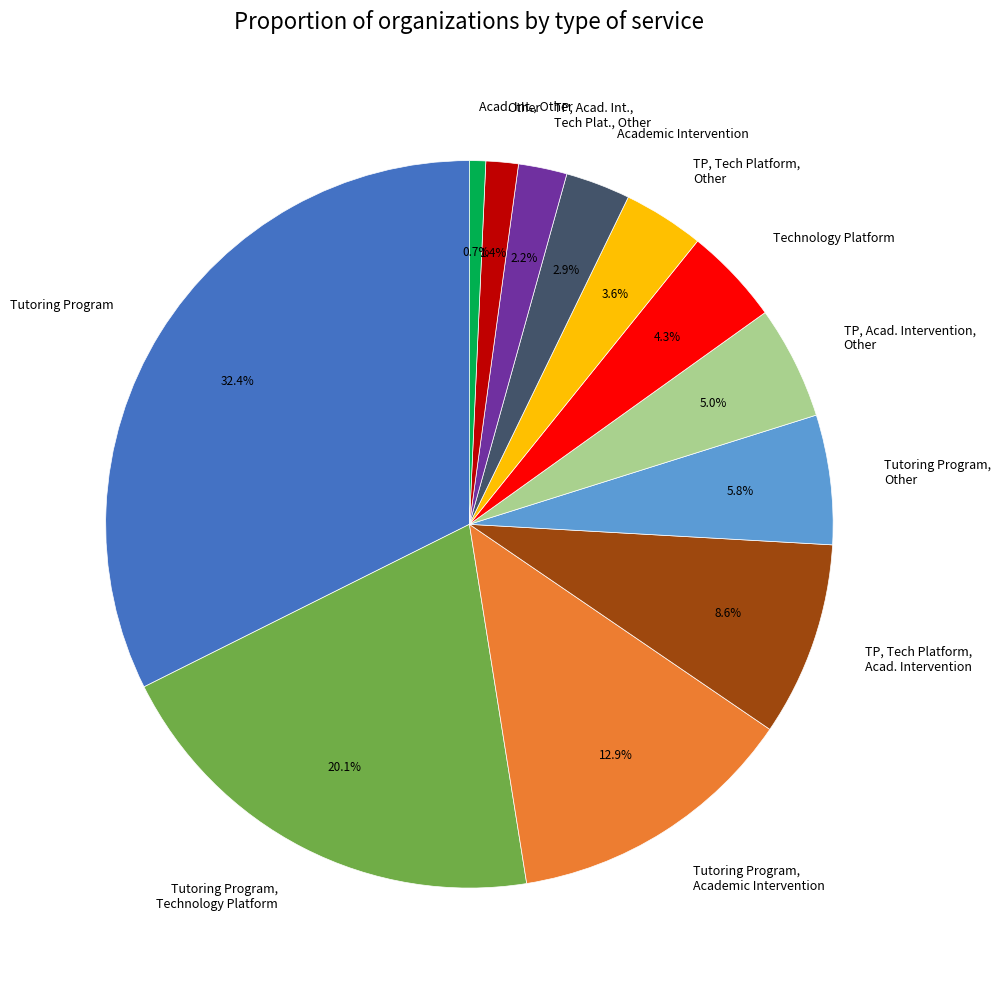

Is it true that Tutoring Program, Technology Platform is 12% of the pie?

False